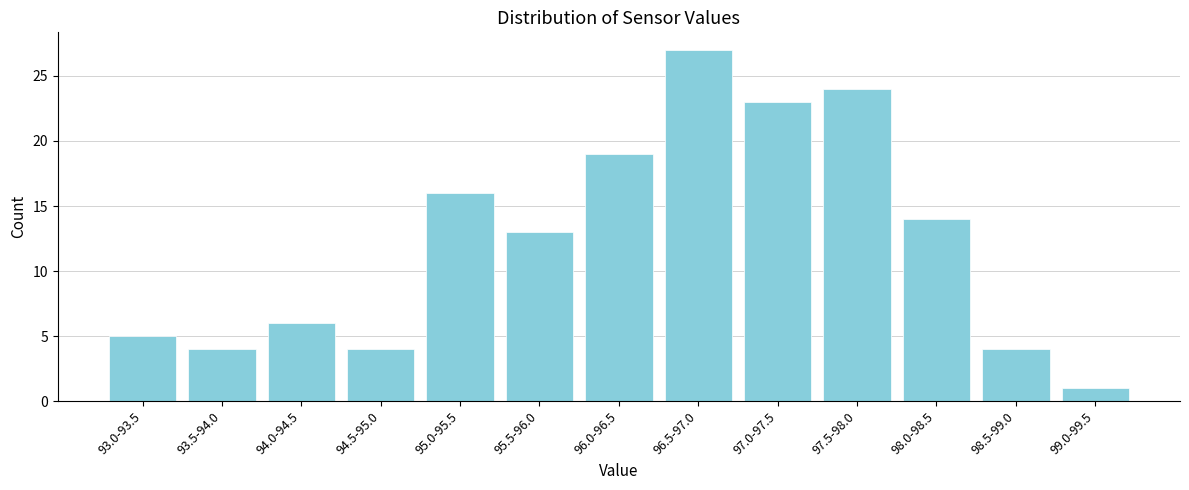

Reading right to left, list all the values displayed in this chart.

1	4	14	24	23	27	19	13	16	4	6	4	5